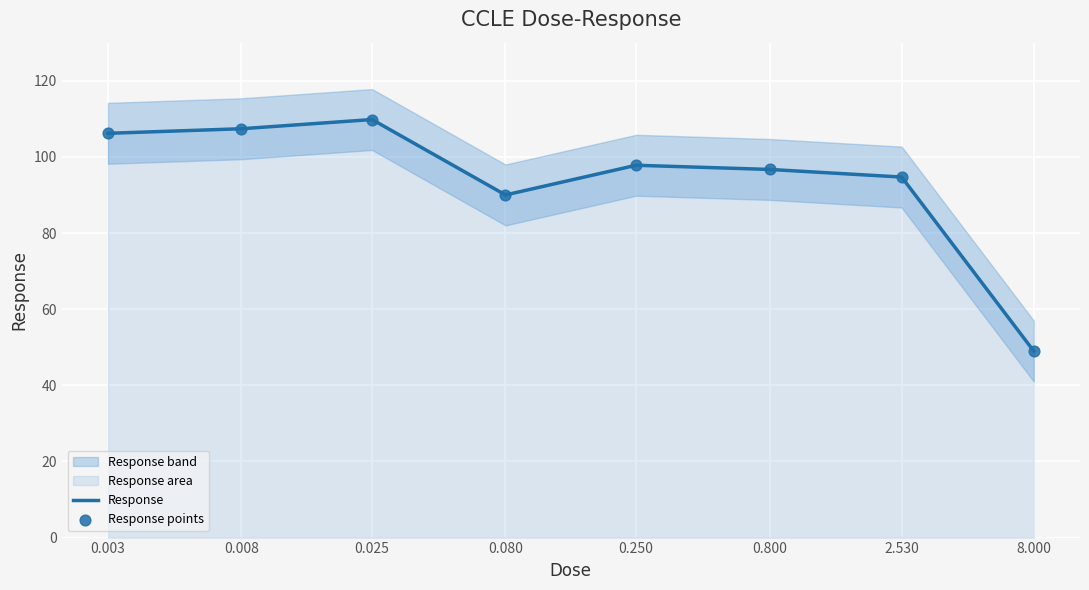

Which series contains the lowest Y value?

Response